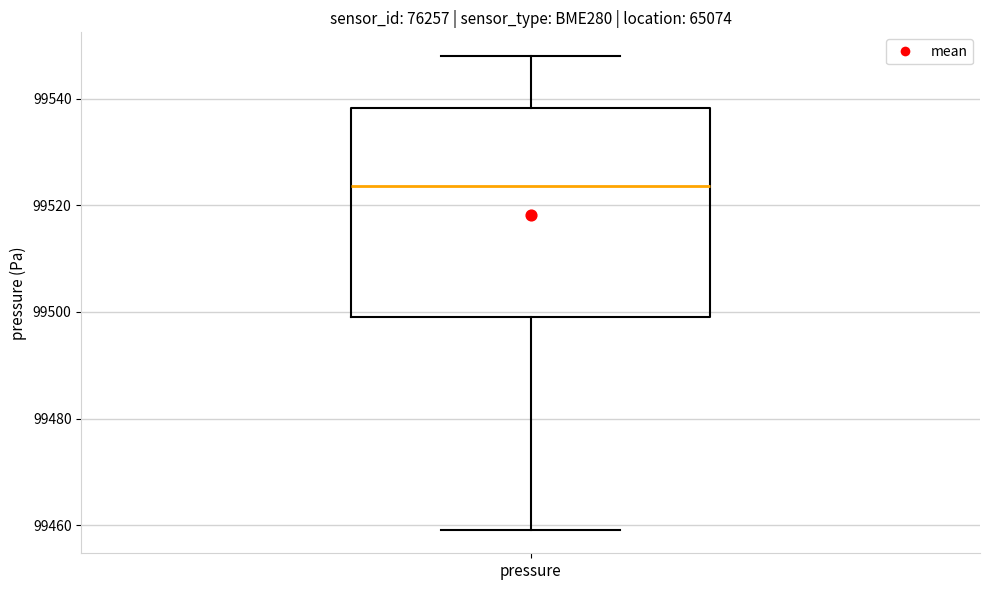

Where is the upper edge of the box for pressure on the y-axis? The values are not printed on the chart, so give them approximately, as read against the axis.

99538